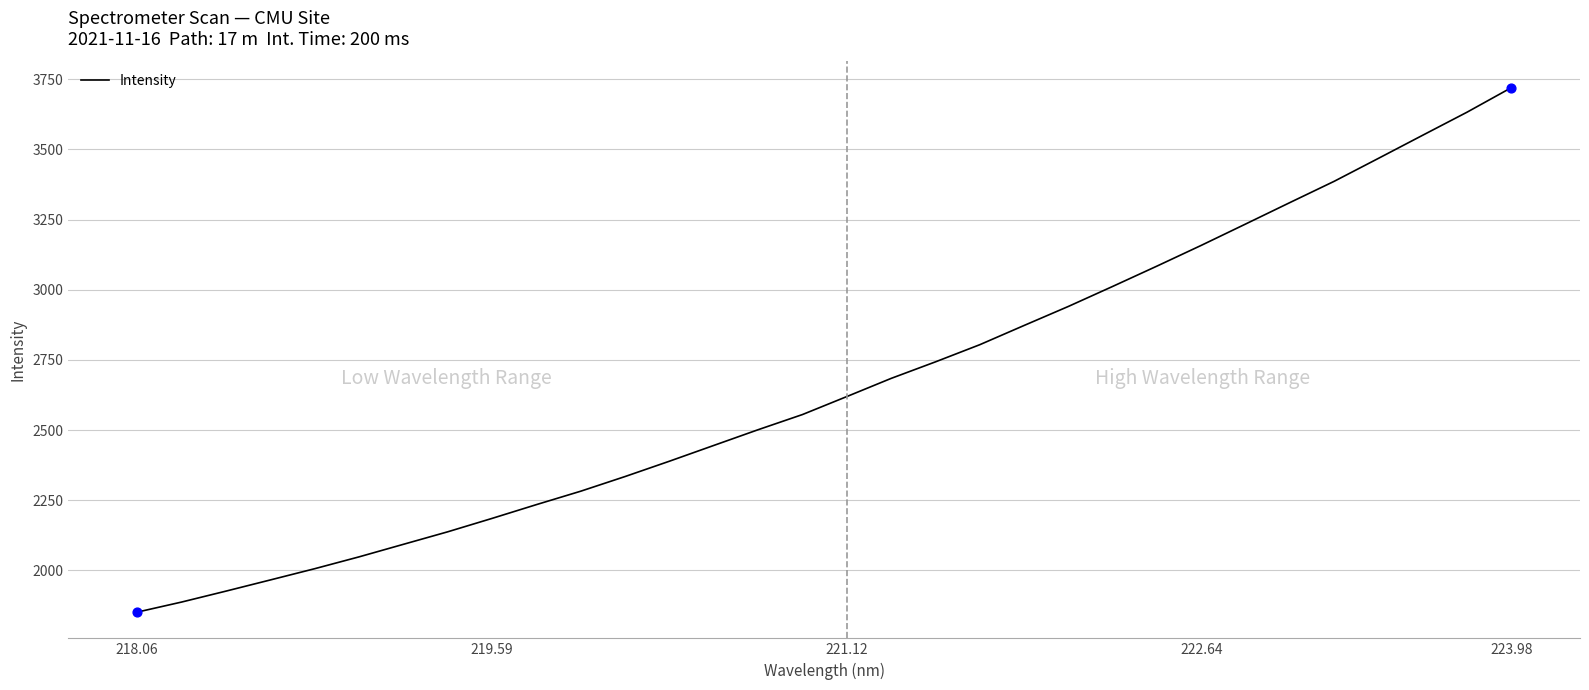

What is the difference between the maximum and minimum values?

1868.6